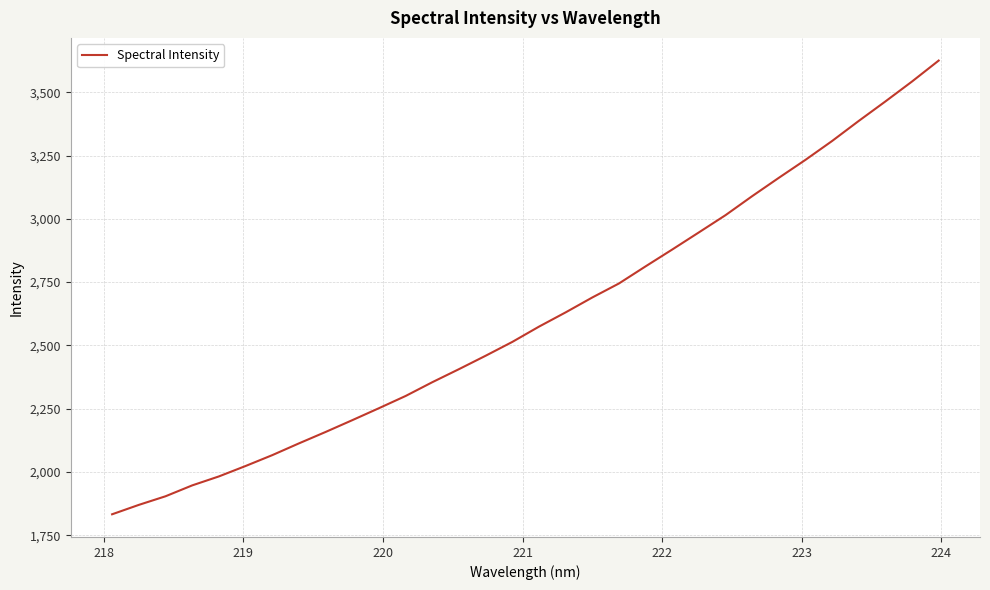

What is the smallest value displayed?

1832.7